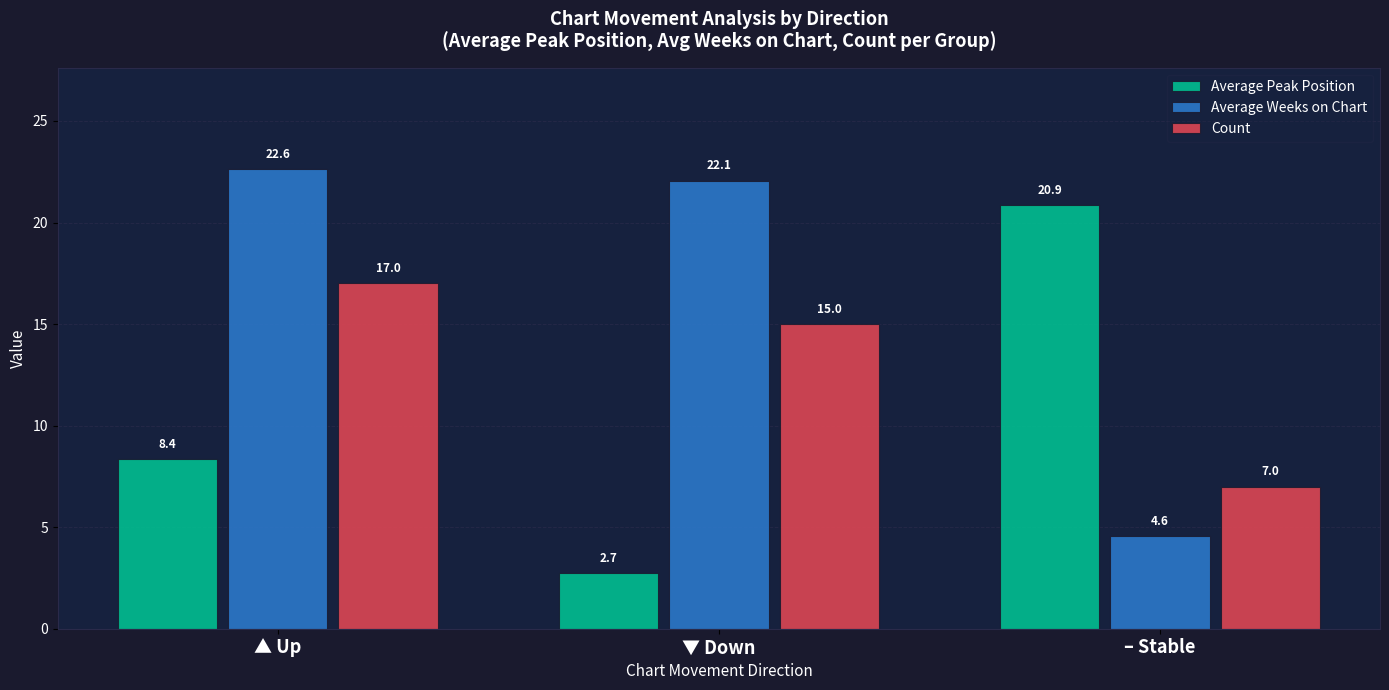

How many bars are there in each group?

3